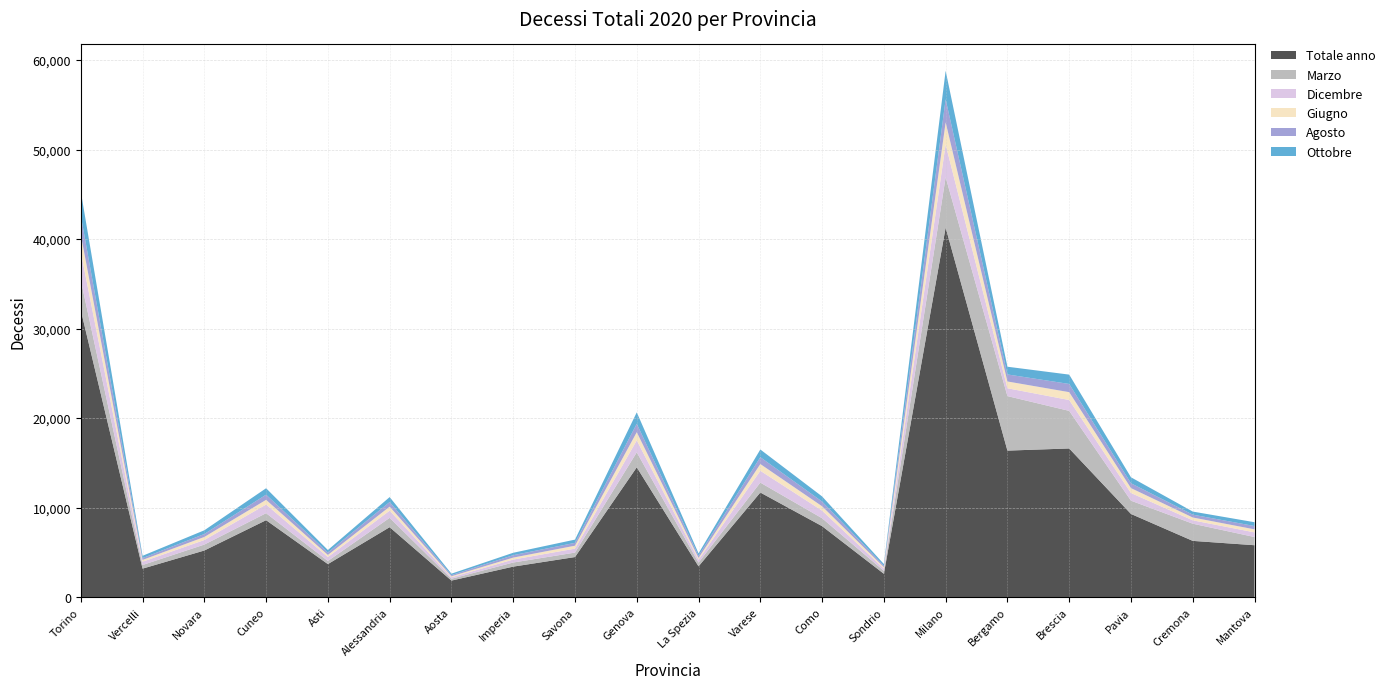

Reading left to right, list all the values displayed in this chart.

Totale anno: 32064	3183	5209	8595	3690	7814	1849	3408	4478	14501	3440	11687	7928	2609	41281	16368	16608	9293	6284	5799
Marzo: 3355	406	663	783	350	1045	207	459	499	1677	419	1108	885	331	5629	6091	4199	1482	1921	916
Dicembre: 3149	368	508	967	442	803	165	331	441	1334	321	1322	852	256	3657	875	1213	856	376	520
Giugno: 1939	199	343	524	232	447	111	218	328	915	199	752	486	156	2476	758	879	550	317	337
Agosto: 2147	204	332	579	271	518	131	273	320	945	255	766	528	165	2575	787	915	543	318	372
Ottobre: 2681	258	413	717	279	550	159	267	360	1270	255	859	572	182	3183	861	1044	664	343	425